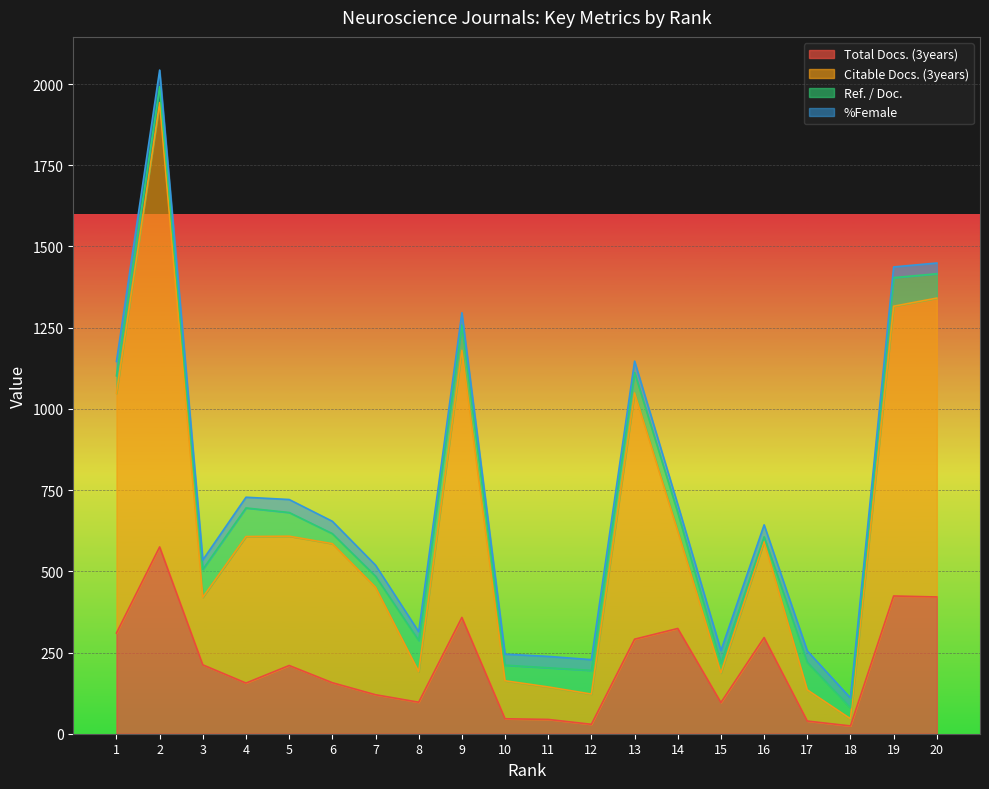

How many values in the Total Docs. (3years) series are below 210?

10